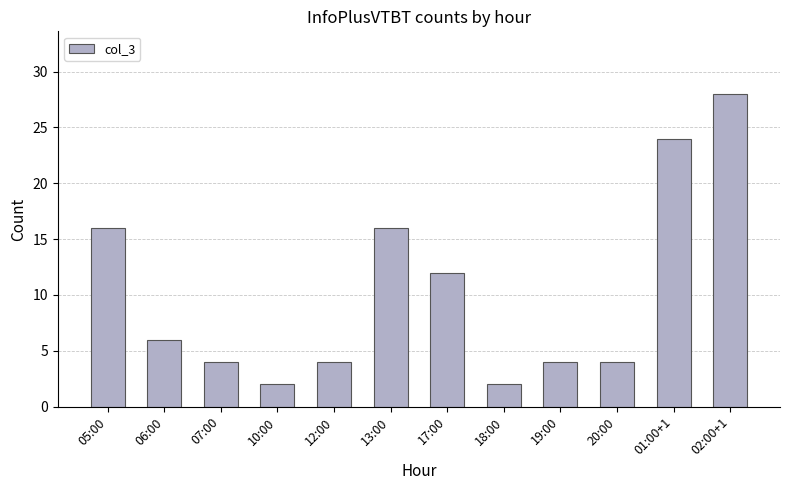

What is the average value?

10